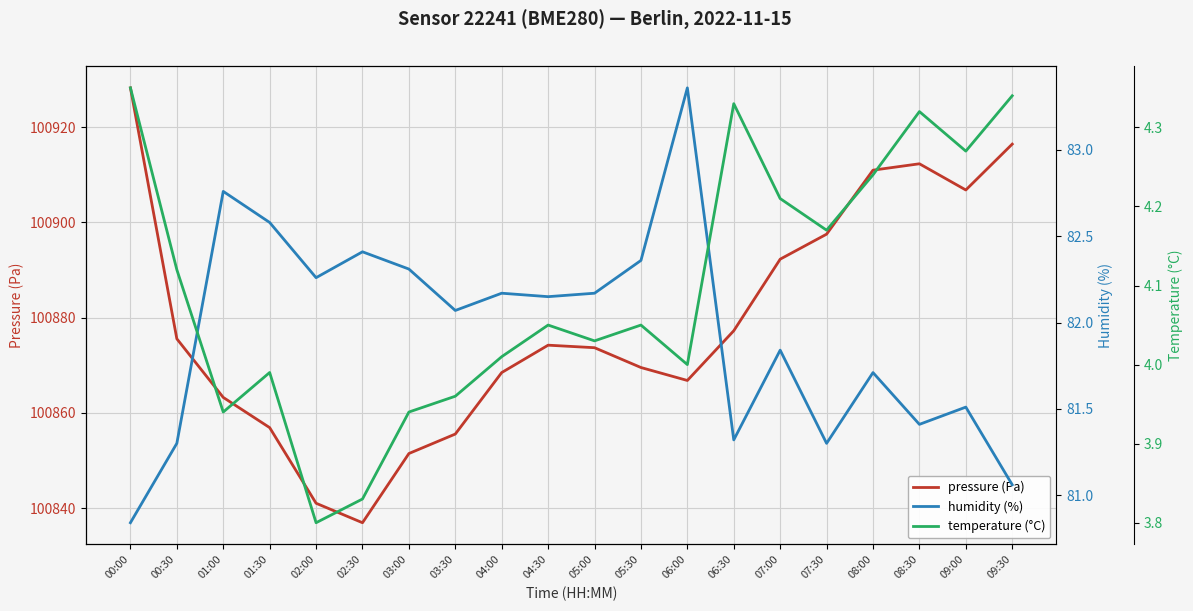

What is the label of the 3rd point from the left?

01:00